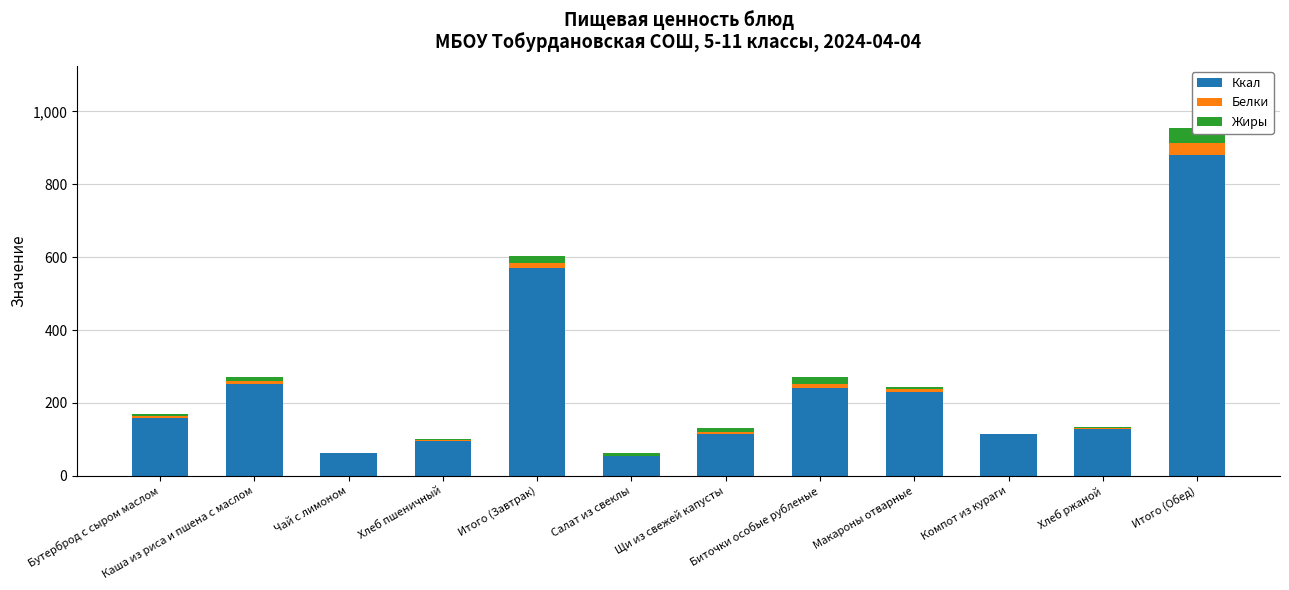

Reading right to left, transcribe all the data shown in this chart.

Ккал: 881.0	128.0	114.0	231.0	240.0	114.0	54.0	569.0	96.0	62.0	253.0	158.0
Белки: 33.2	4.1	0.8	7.5	12.8	6.6	1.4	14.3	3.0	0.1	5.9	5.2
Жиры: 39.2	0.7	0.0	6.2	17.1	9.2	6.0	19.2	0.8	0.0	10.9	7.5